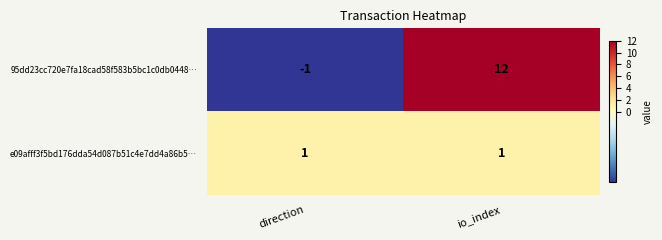

Which series has the largest total across all categories?

95dd23cc720e7fa18cad58f583b5bc1c0db0448…